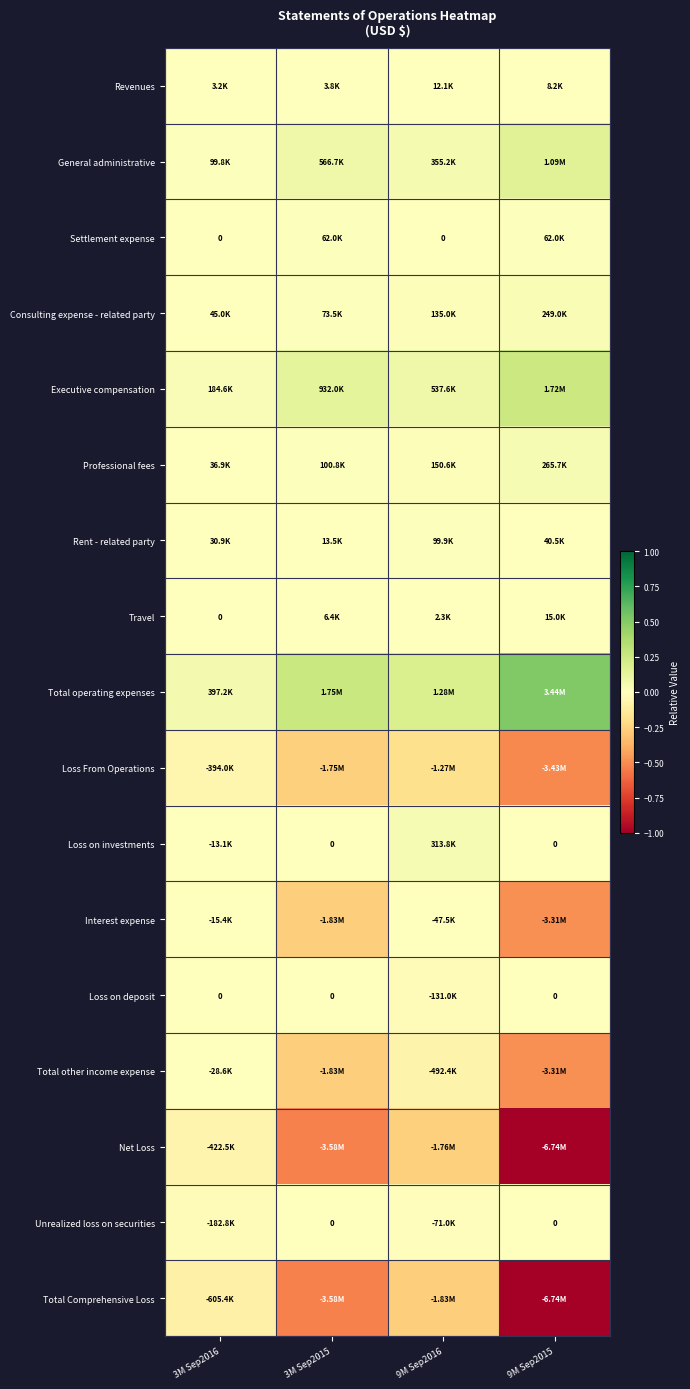

Which series has the widest spread of values?

Net Loss